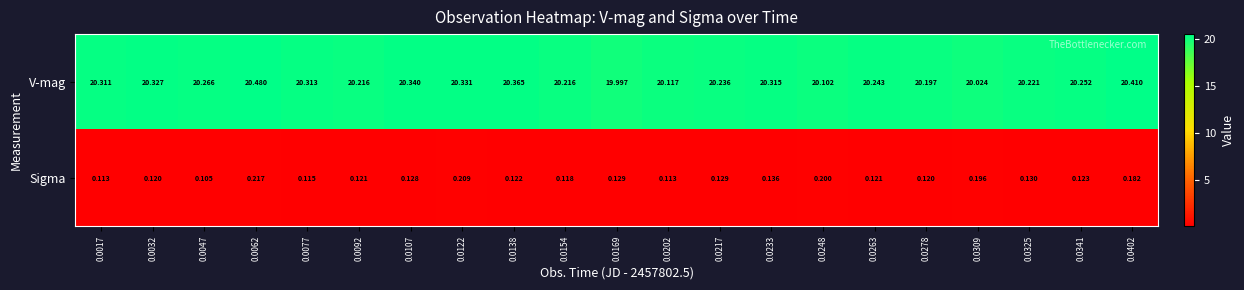

Which series changed the most between 0.0032 and 0.0047?

V-mag